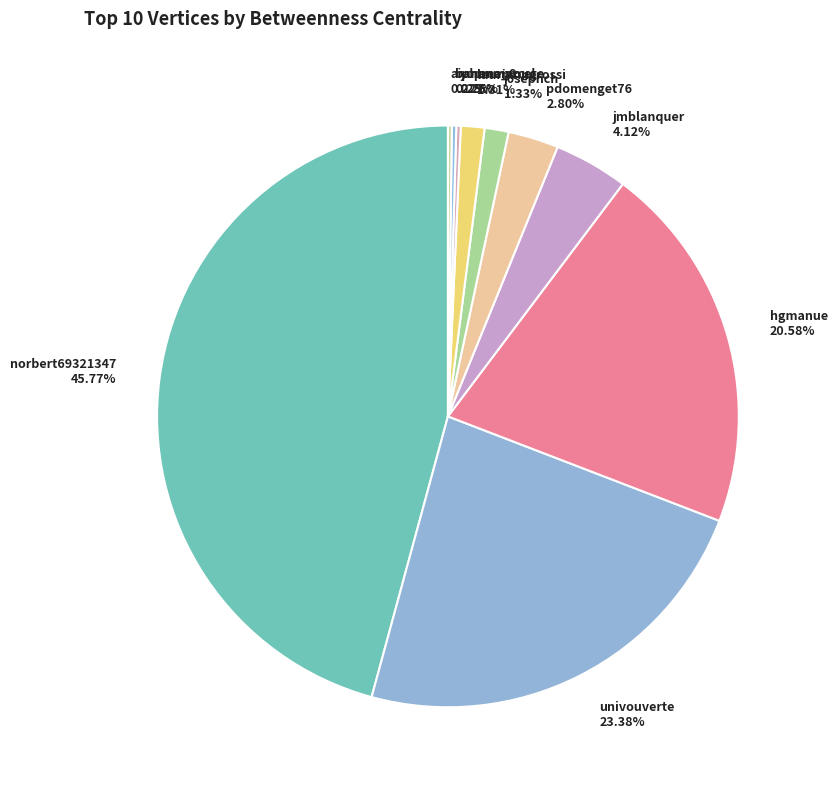

What percentage is NOT represented by j0sephch?

98.7%